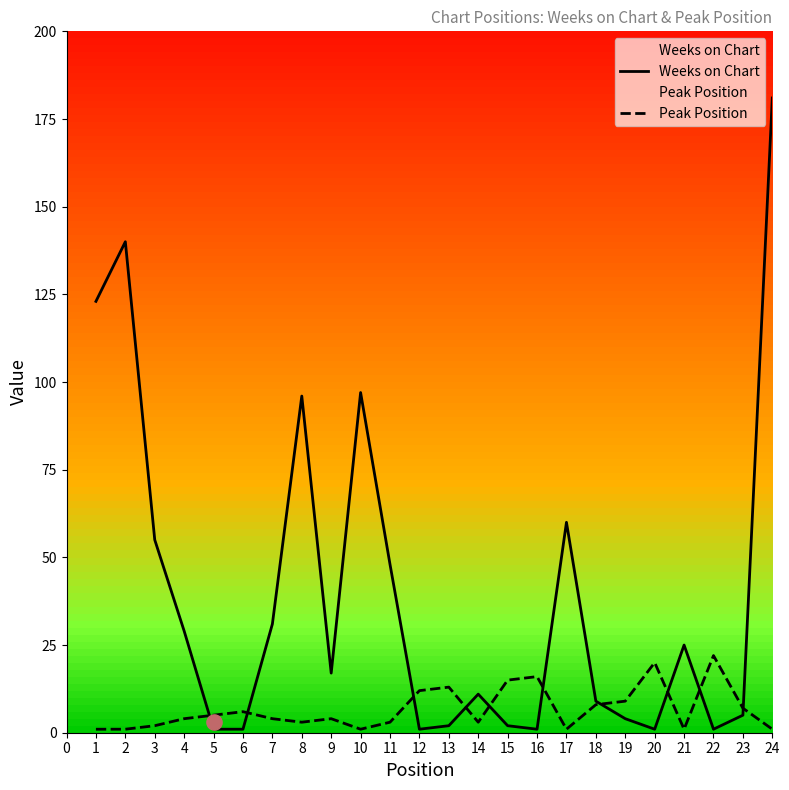

True or false: Peak Position has a value of 3 at 8.

True